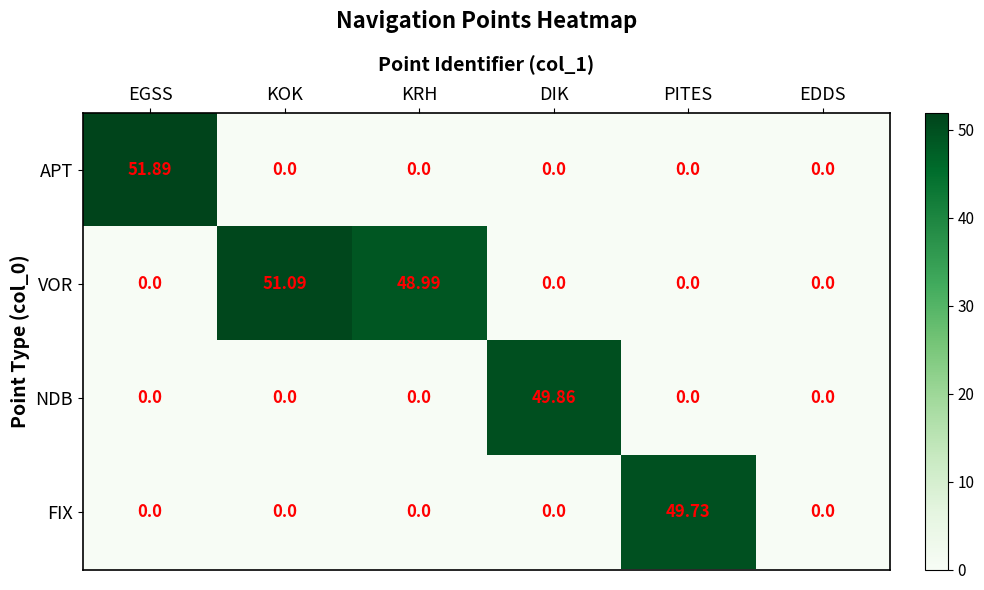

Which series has the widest spread of values?

APT